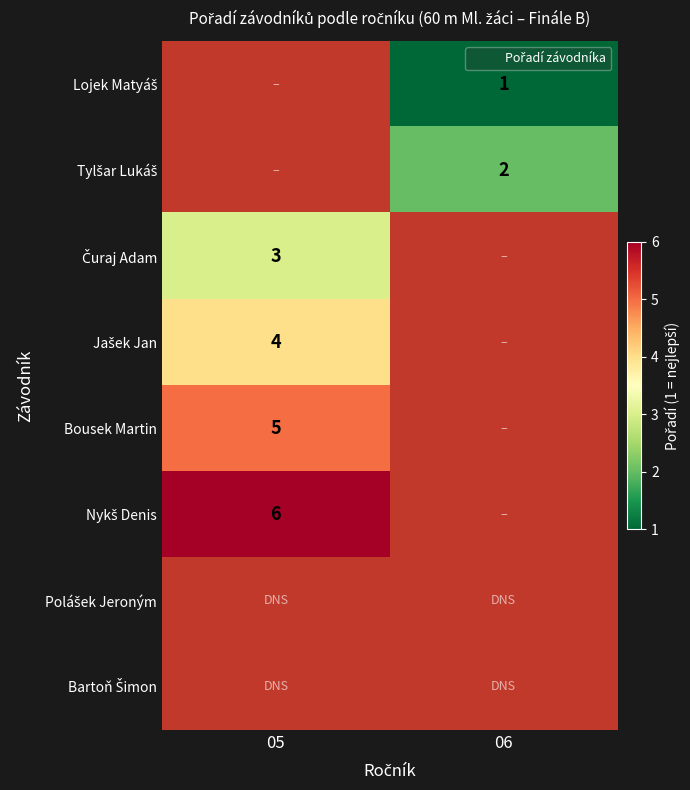

How many data points does each series have?

2